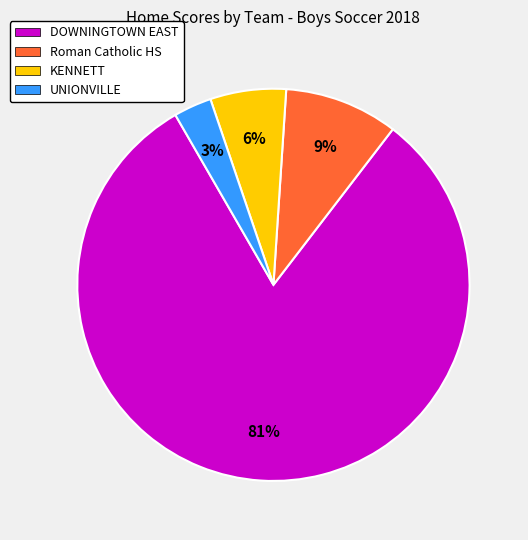

Which category has the biggest portion of the pie?

DOWNINGTOWN EAST